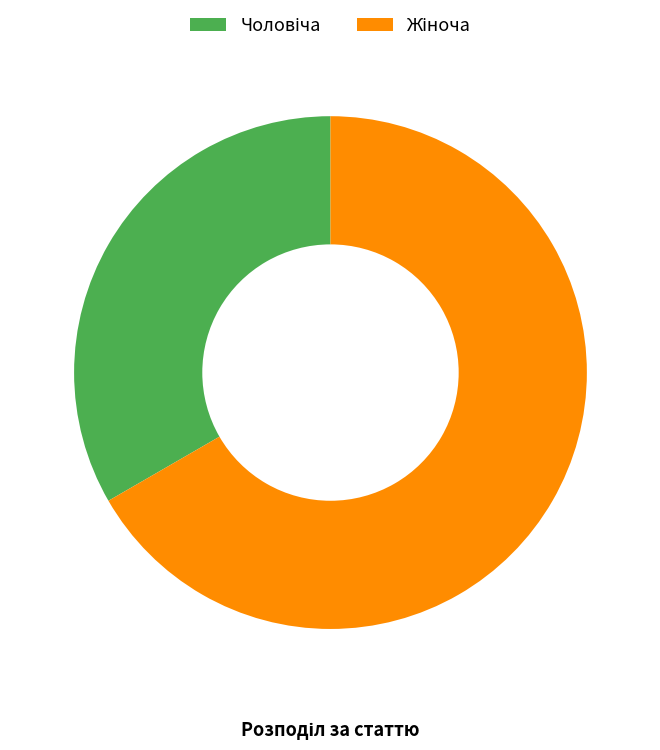

Is there a majority slice in this chart?

Yes